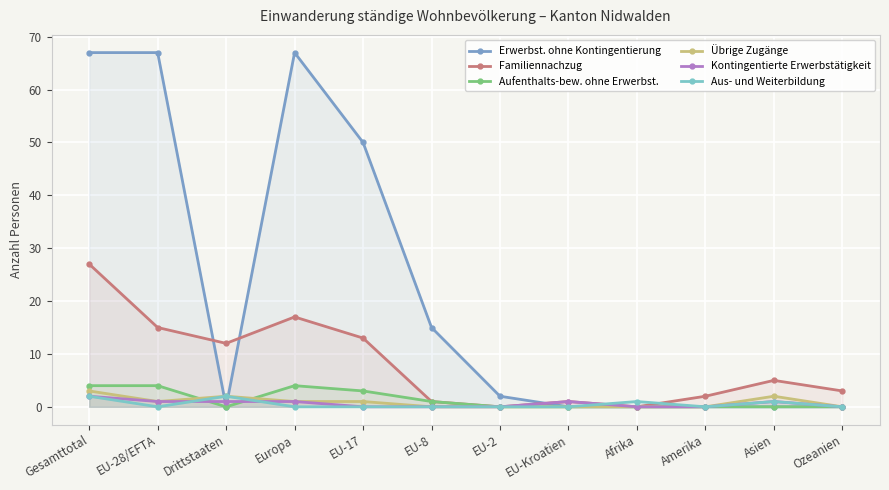

What is the total value across all series at EU-2?

2